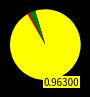

Does any single category account for the majority?

Yes